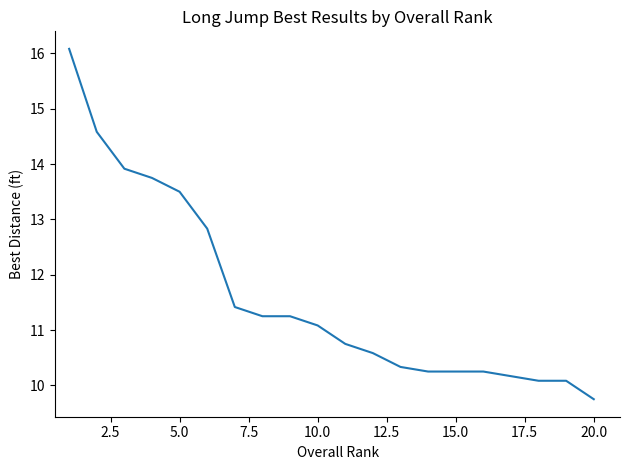

What is the difference between the maximum and minimum values?

6.3